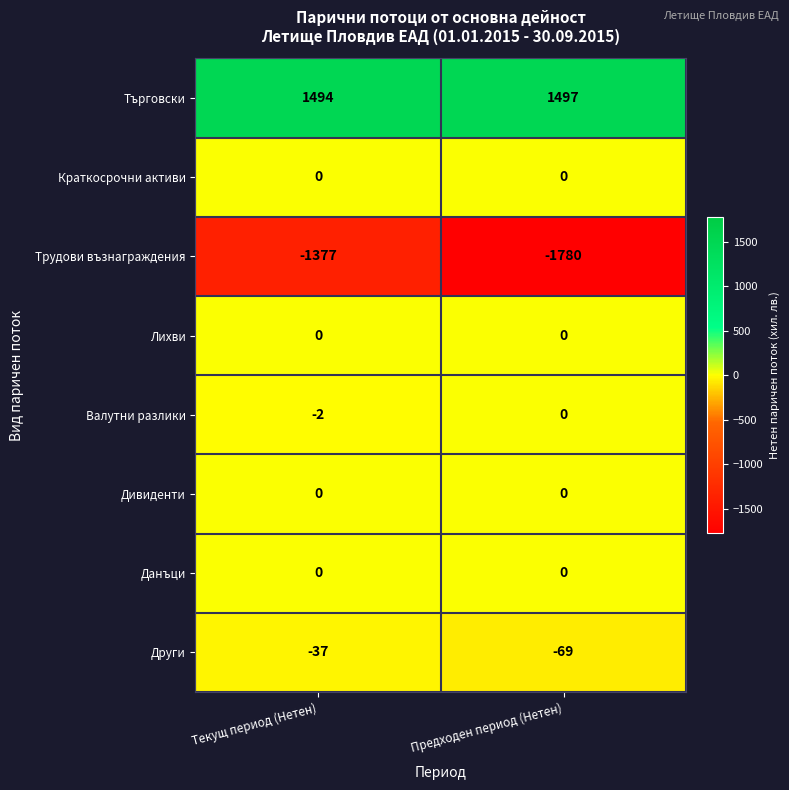

What is the total value across all series at Текущ период (Нетен)?

78